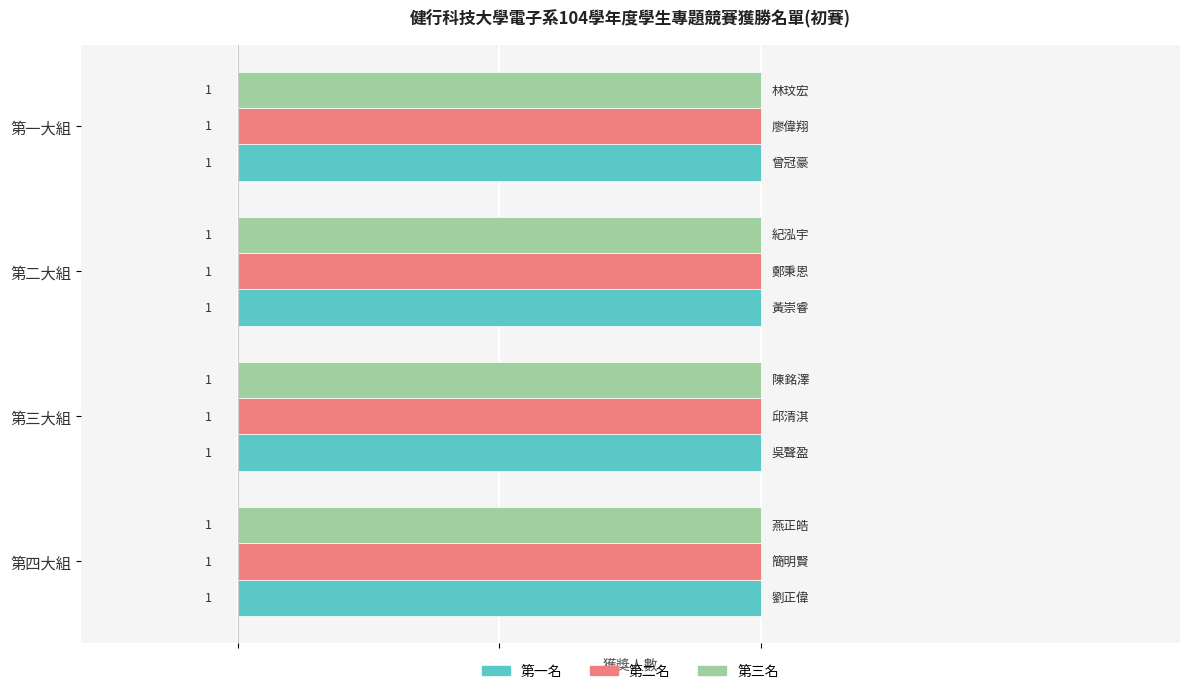

List the series in order of their peak value, lowest first.

1st Place, 2nd Place, 3rd Place